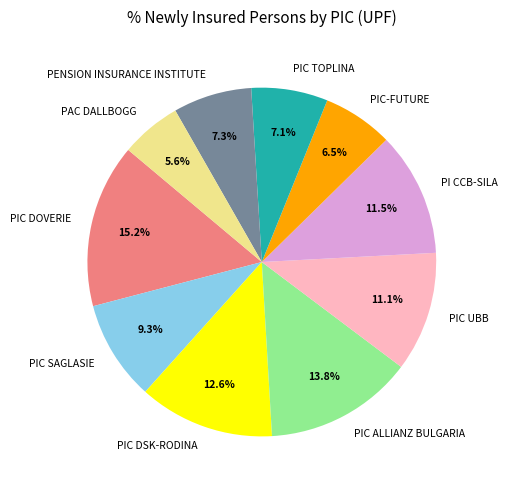

What percentage is the PIC ALLIANZ BULGARIA slice, to the nearest percent?

14%